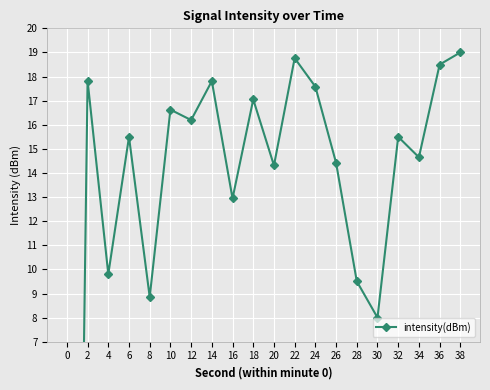

At which label does the data first exceed 15?

2